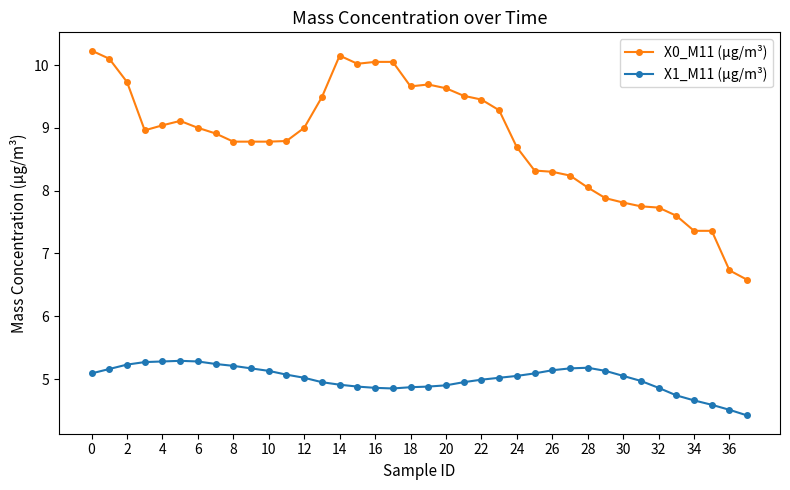

What is the sum of all X0_M11 (μg/m³) values?

334.6